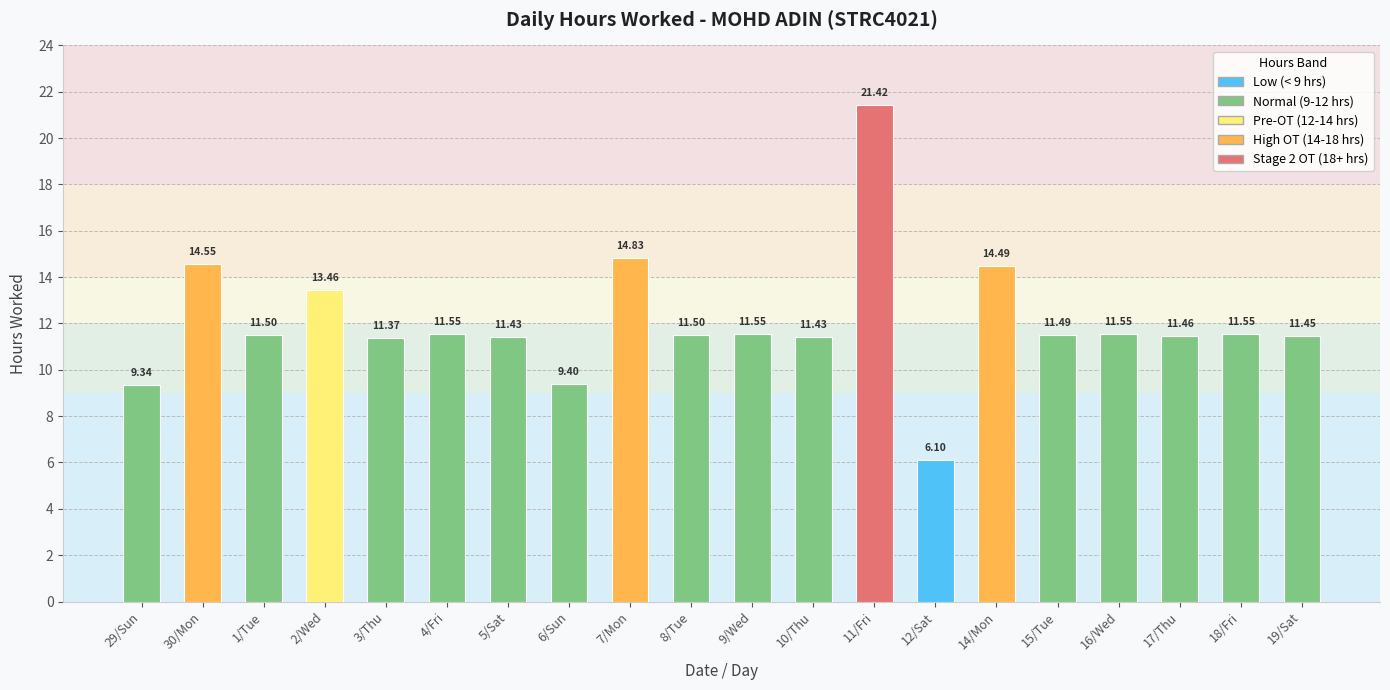

What is the ratio of the value at 5/Sat to the value at 8/Tue?

1.0